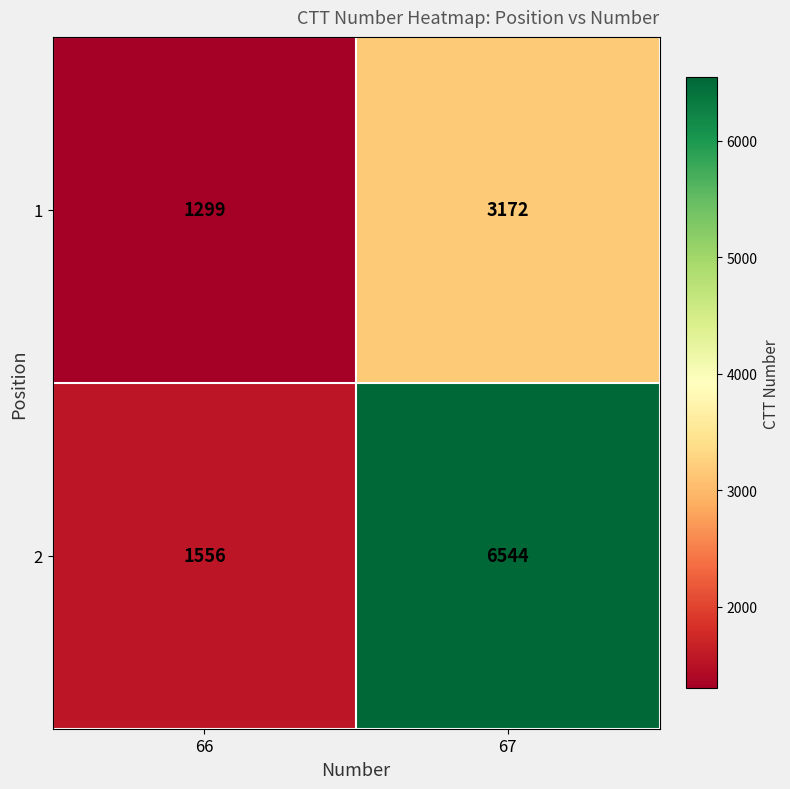

Where is 2 nearest to the value 4050?

66